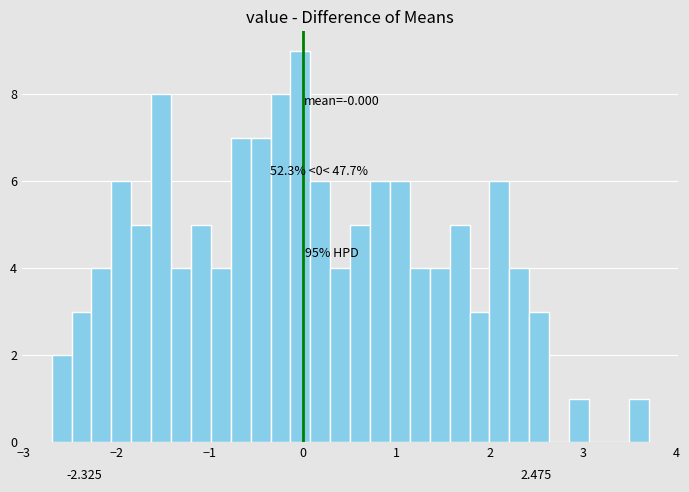

Around what value on the x-axis is the tallest bar? Give the approximate position of its centre, as read against the axis.

0.0